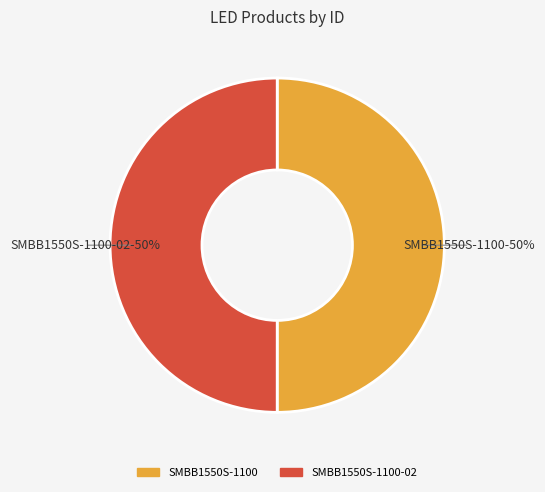

Combined, do SMBB1550S-1100-02 and SMBB1550S-1100 account for over 50%?

Yes